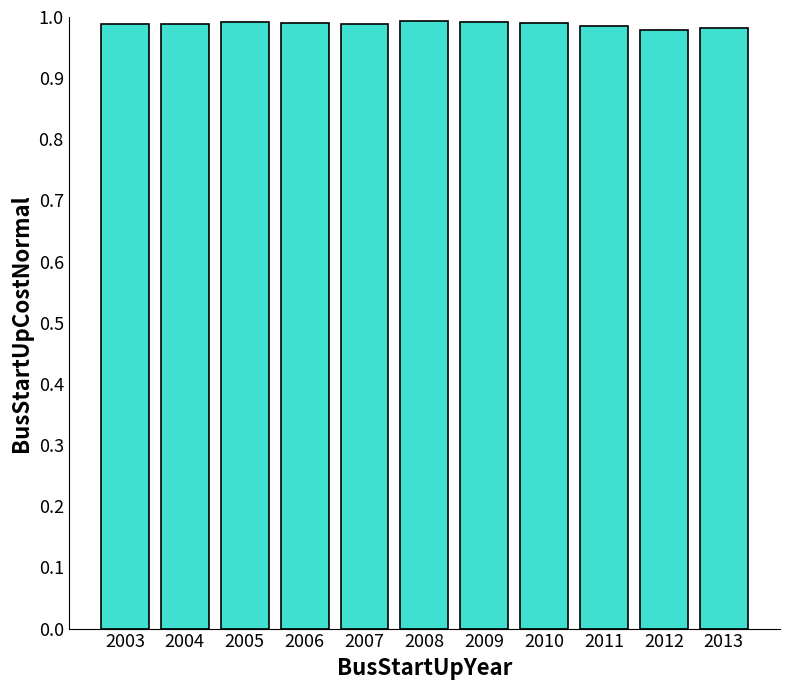

True or false: the data shows 1.0 at 2005.

True